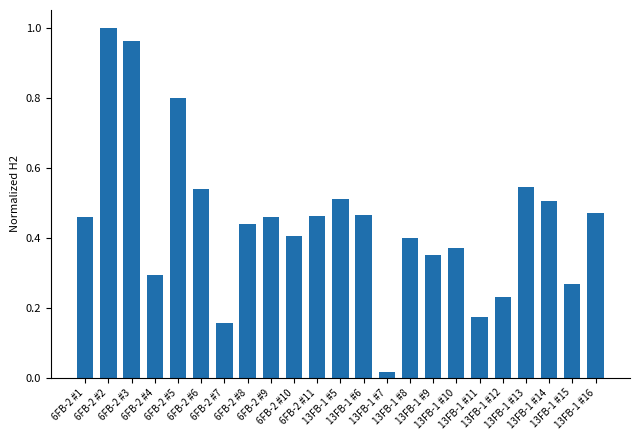

The chart shows a value of 0.4 at 13FB-1 #9. True or false?

True